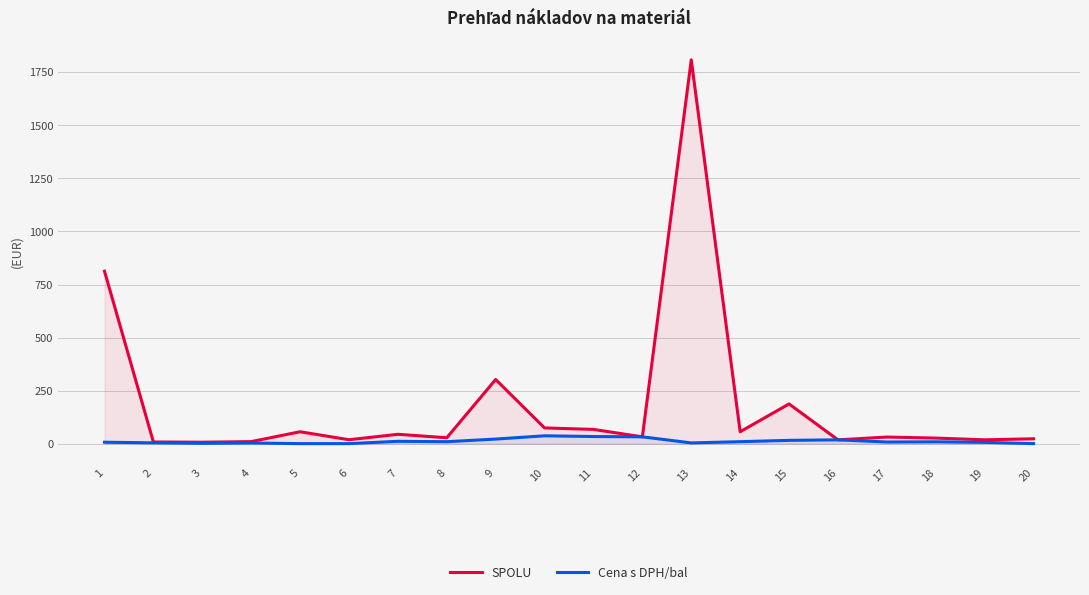

How many data points in Cena s DPH/bal are above 8?

10